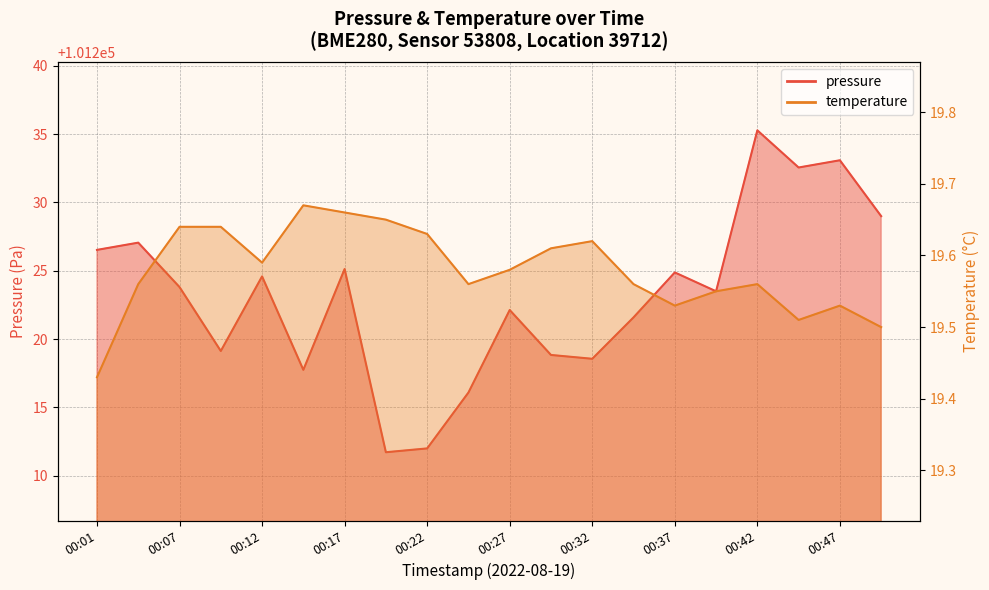

What is the lowest value of the pressure series?

101211.7